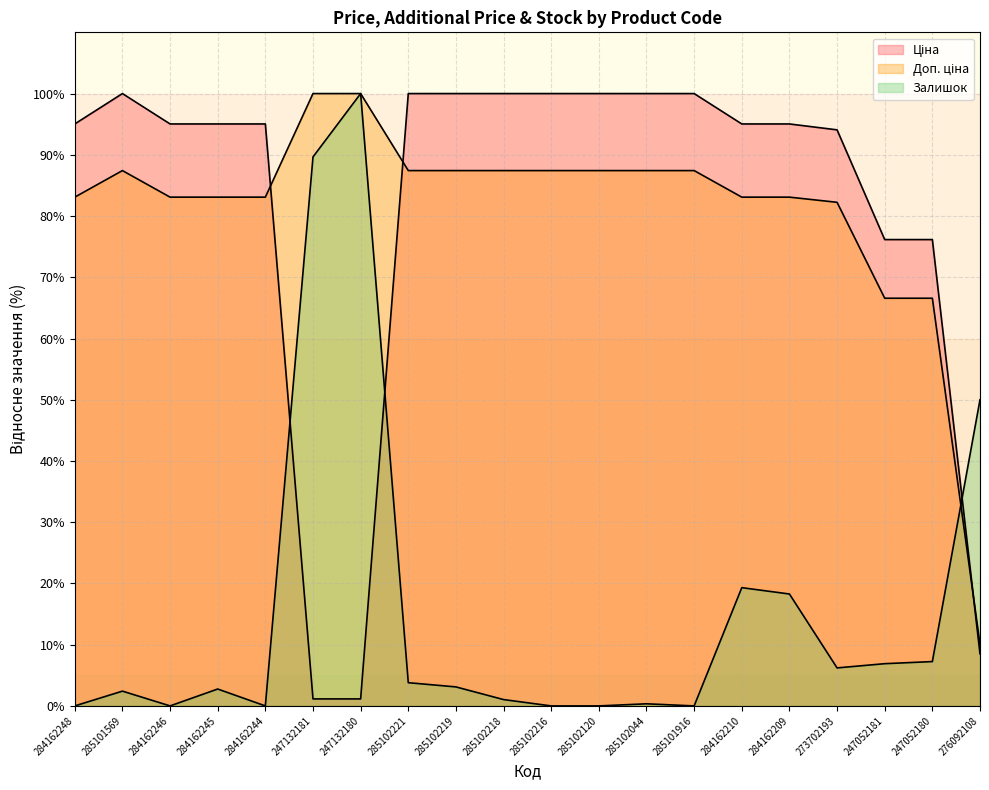

How many lines are shown in the chart?

3